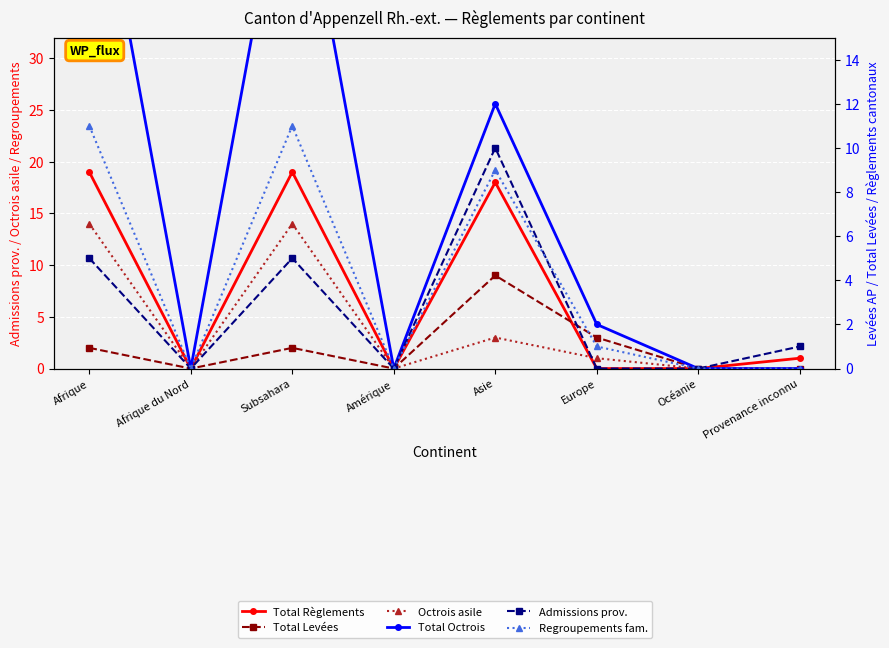

Where is Regroupements fam. nearest to the value 5?

Asie